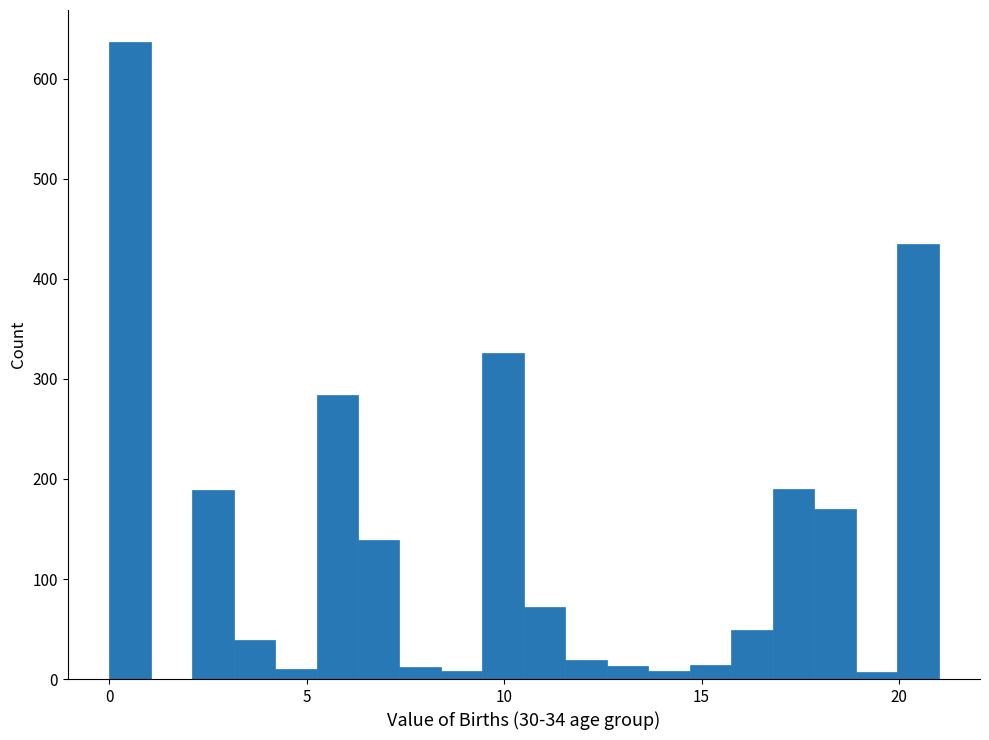

Around what value on the x-axis is the tallest bar? Give the approximate position of its centre, as read against the axis.

0.5